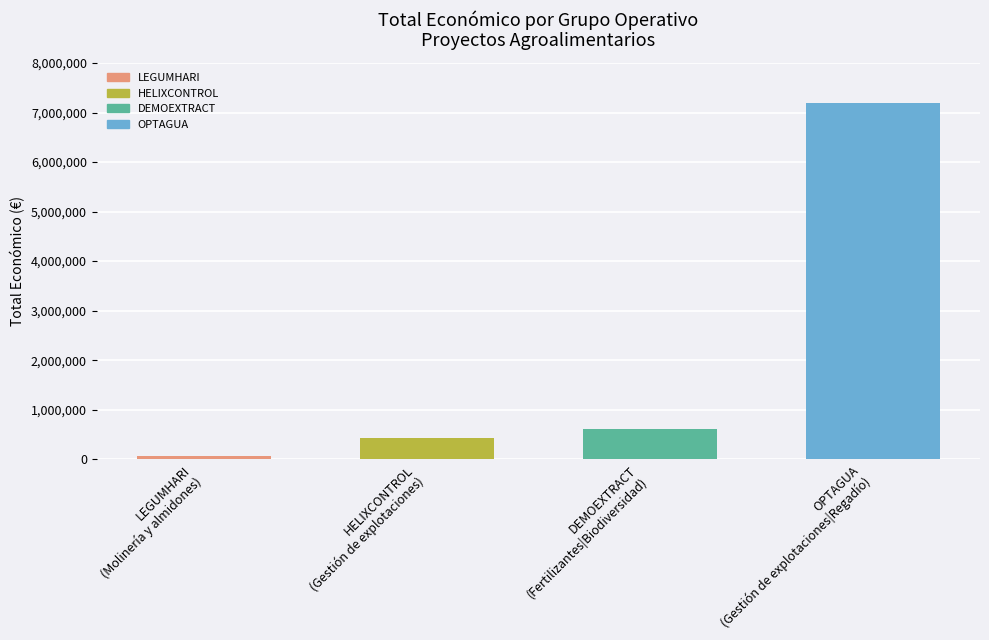

Which has a higher value, DEMOEXTRACT
(Fertilizantes|Biodiversidad) or OPTAGUA
(Gestión de explotaciones|Regadío)?

OPTAGUA
(Gestión de explotaciones|Regadío)